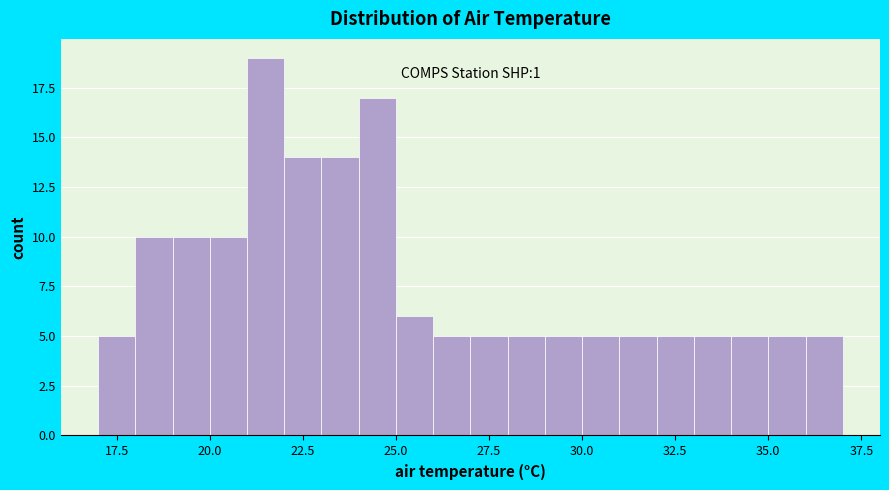

Read against the x-axis, roughly where is the centre of the tallest bar?

21.5